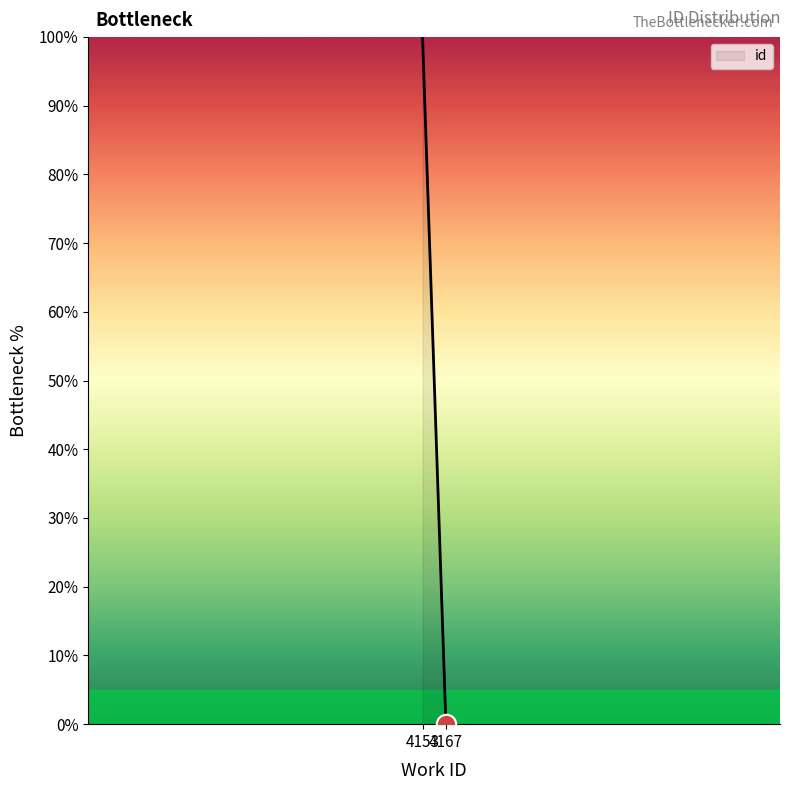

List the labels in order of value, largest first.

4153, 4167